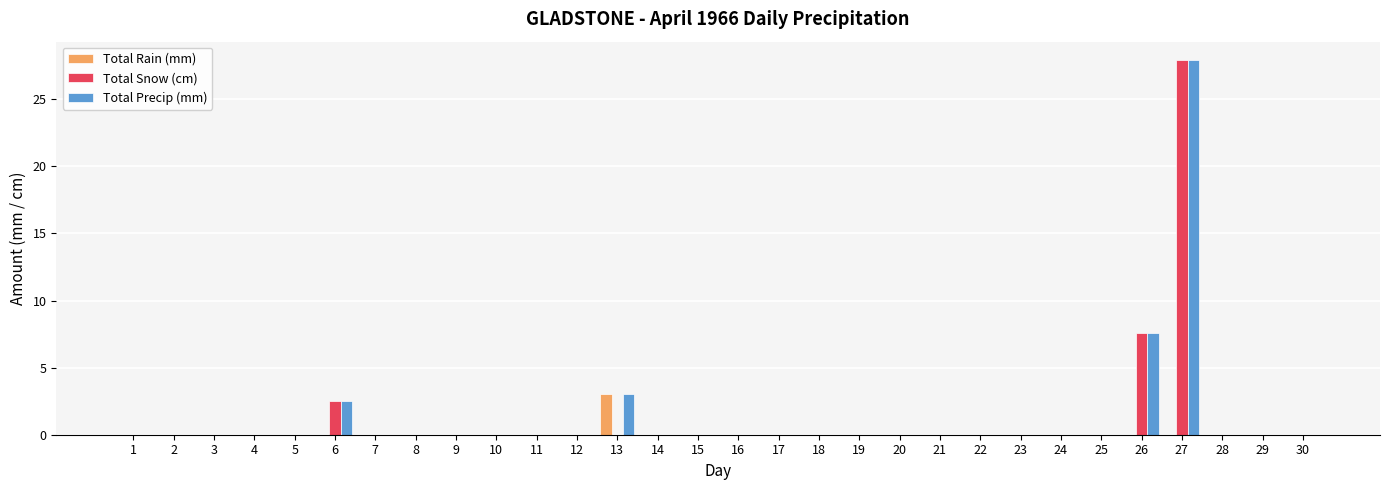

Is it true that Total Precip (mm) equals 17.5 at 11?

False